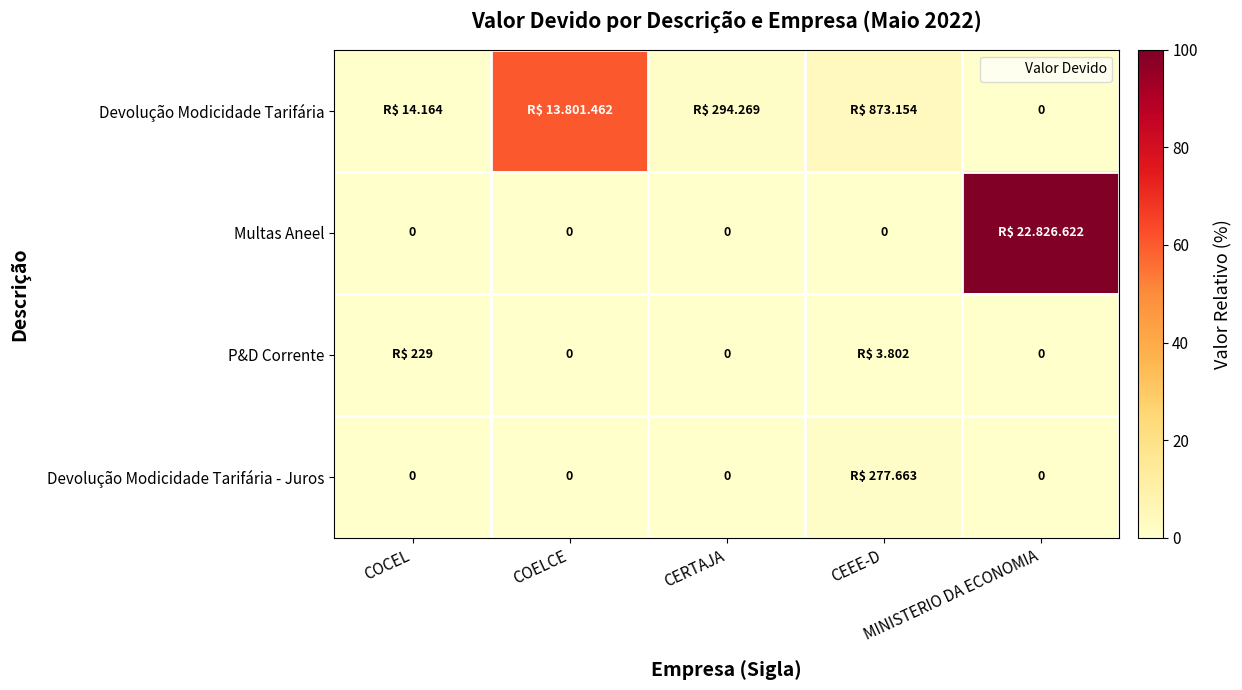

At which label is Devolução Modicidade Tarifária - Juros closest to 0?

COCEL